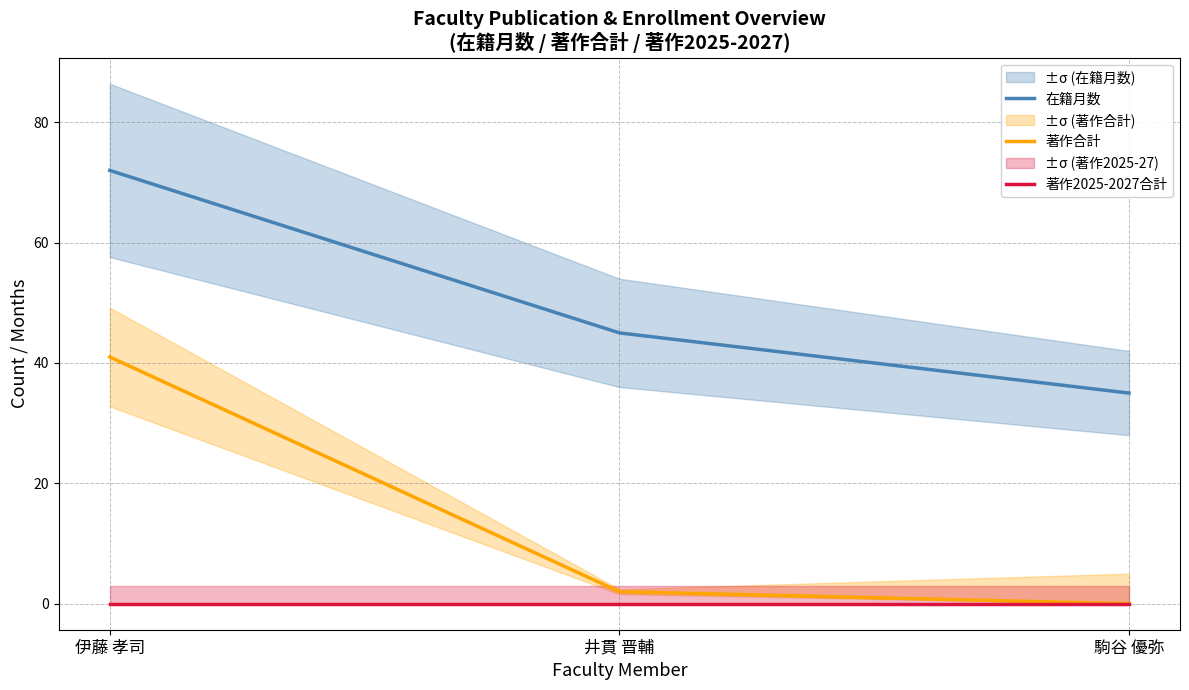

Is the value of 著作2025-2027合計 at 伊藤 孝司 greater than the value of 著作合計 at 井貫 晋輔?

No